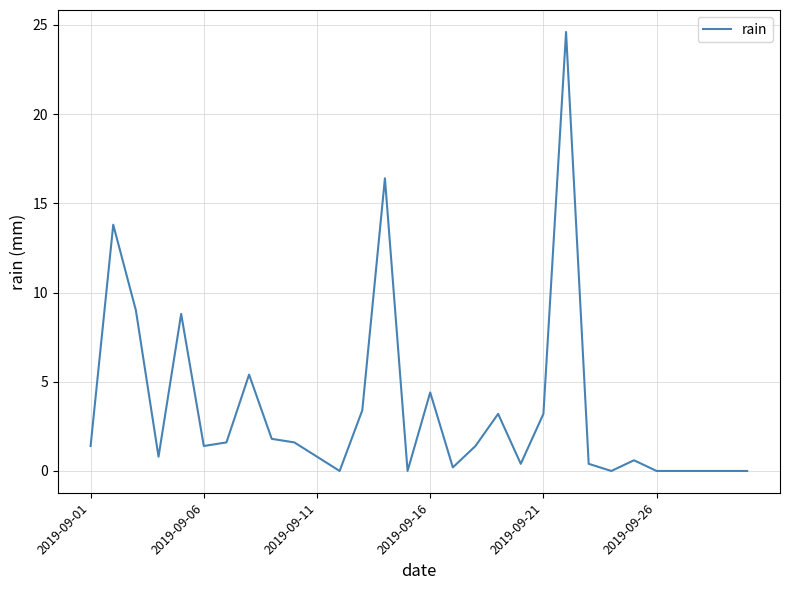

What is the sum of all values?

104.6